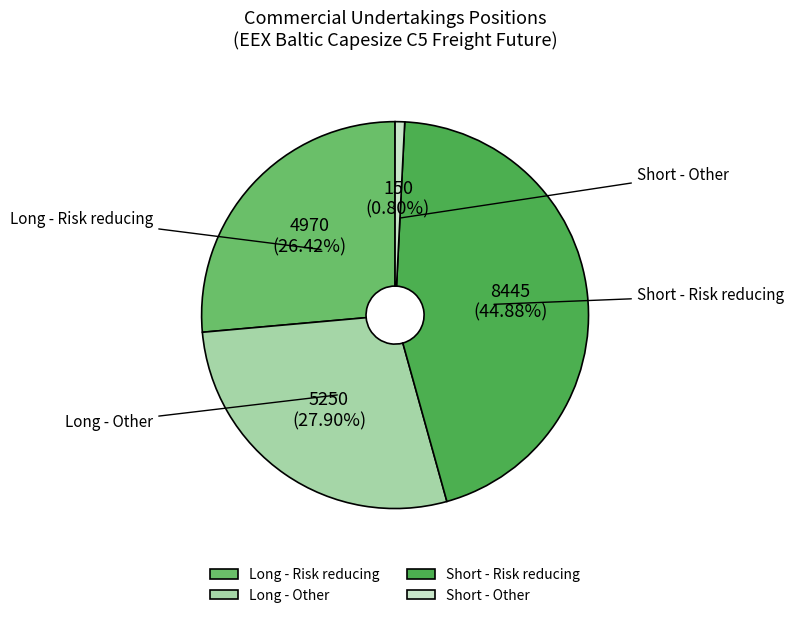

Rank the categories by value from highest to lowest.

Short - Risk reducing, Long - Other, Long - Risk reducing, Short - Other